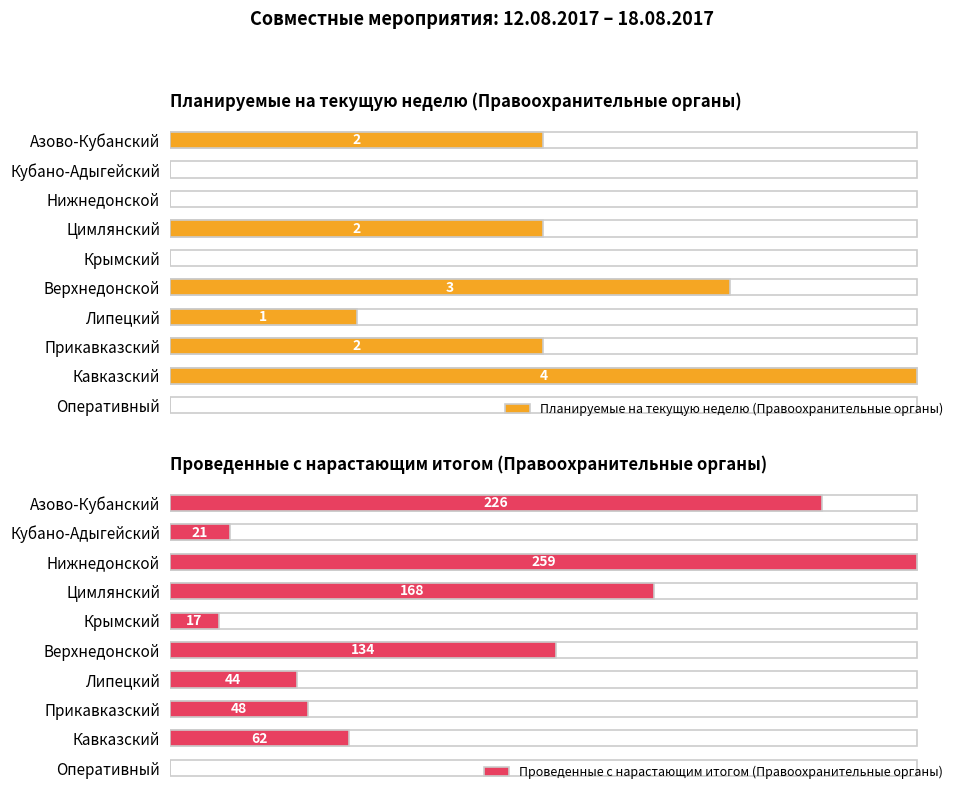

What is the label of the 4th bar from the right?

Липецкий